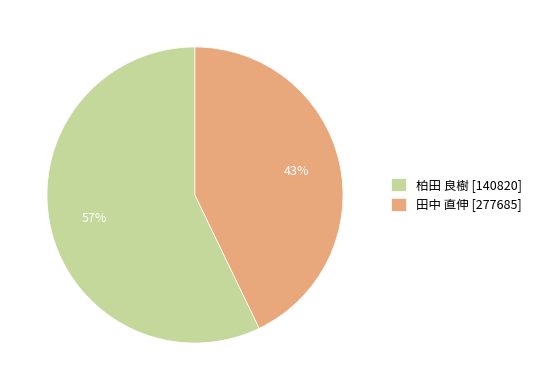

What is the majority slice?

柏田 良樹 [140820]